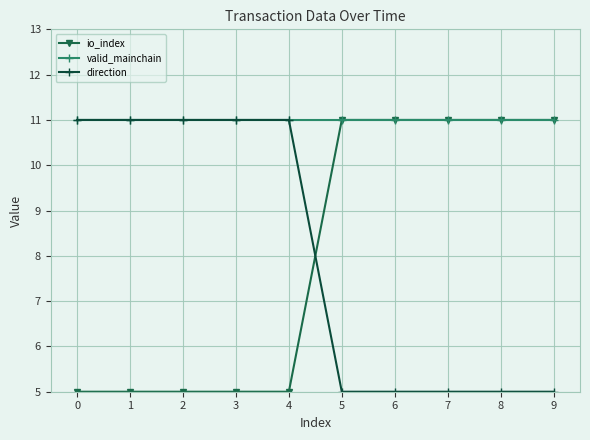

What is the spread (max minus min) of values at 4?

6